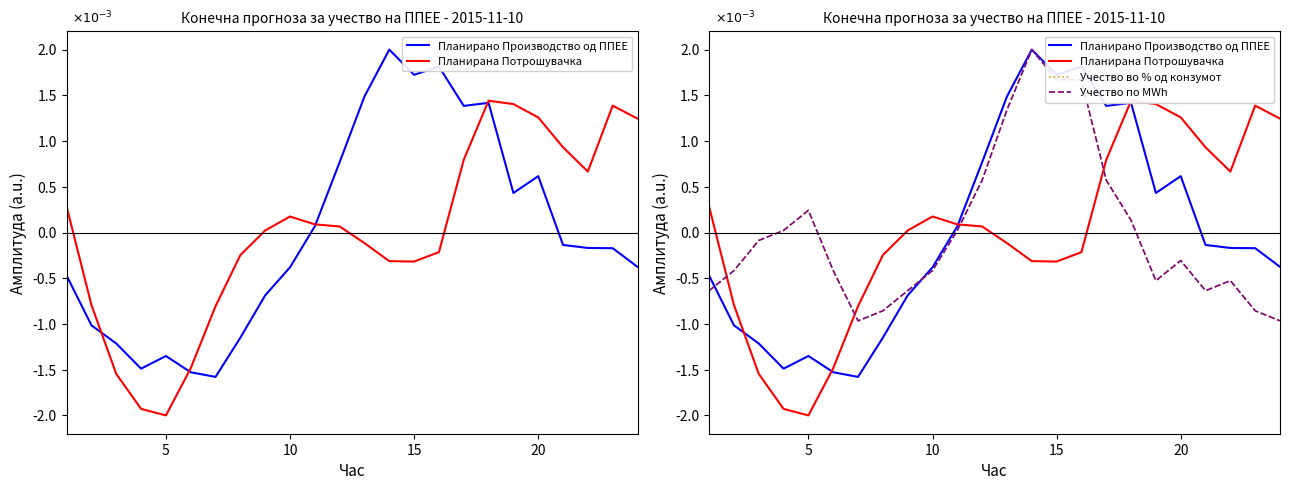

How many values in Планирано Производство од ППЕЕ are above zero?

10